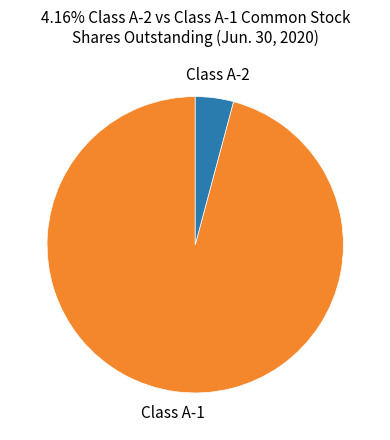

Is it true that Class A-1 is 96% of the pie?

True